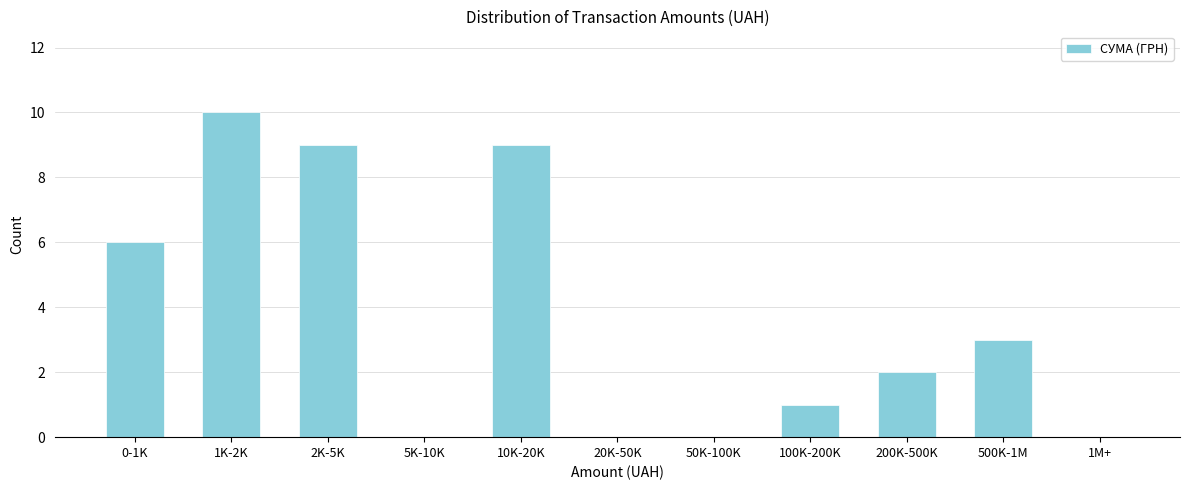

Reading right to left, what are all the values shown in this chart?

1M+=0	500K-1M=3	200K-500K=2	100K-200K=1	50K-100K=0	20K-50K=0	10K-20K=9	5K-10K=0	2K-5K=9	1K-2K=10	0-1K=6